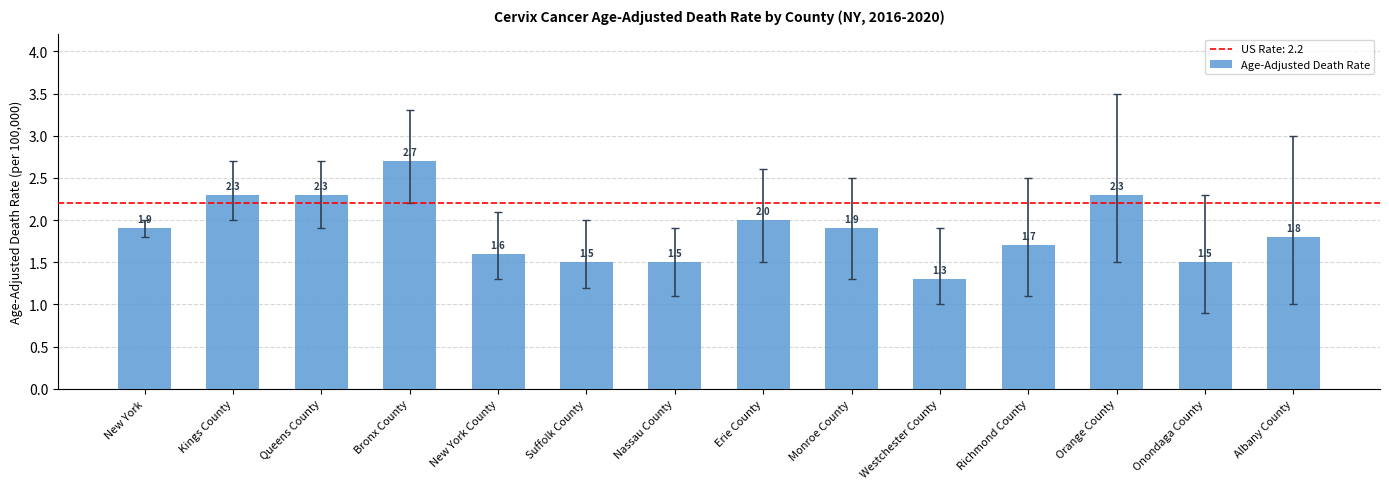

Is it true that the value at Suffolk County is 1.5?

True